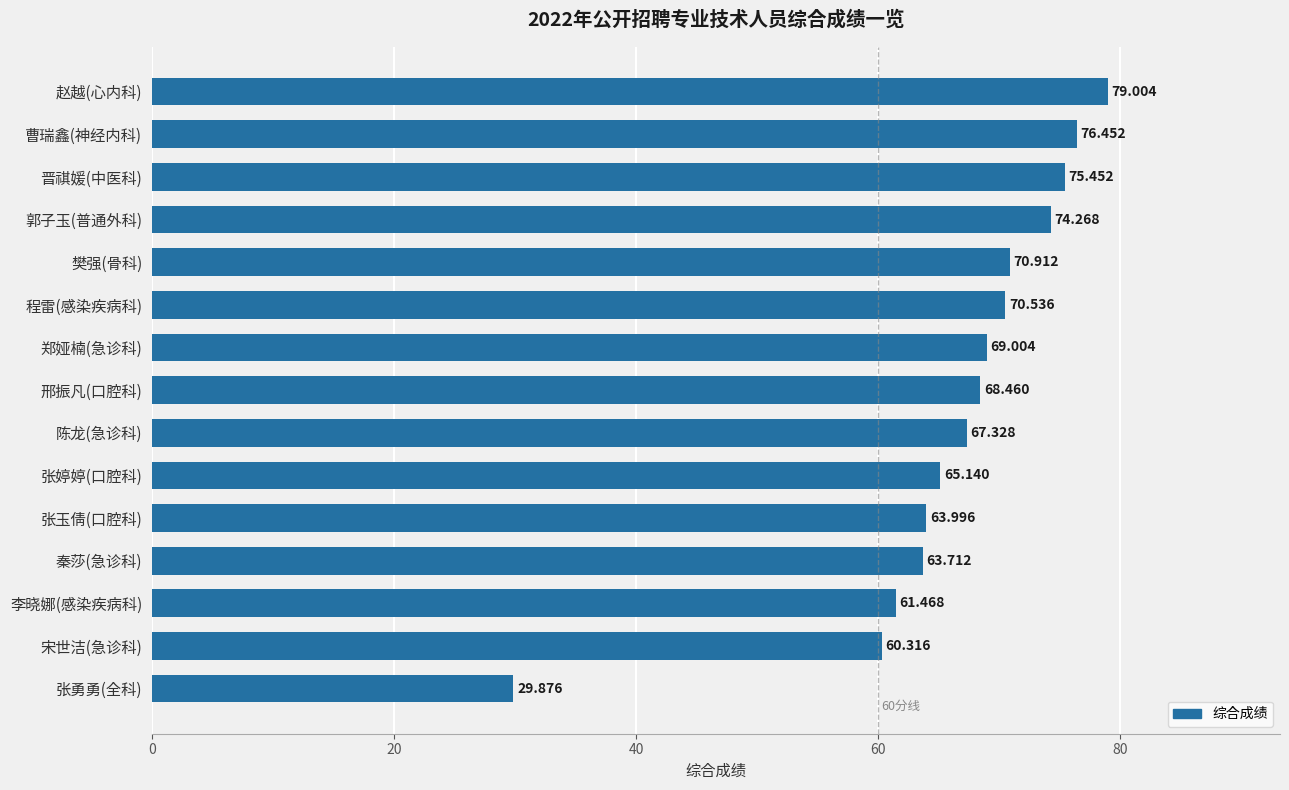

Which has a higher value, 张婷婷(口腔科) or 赵越(心内科)?

赵越(心内科)